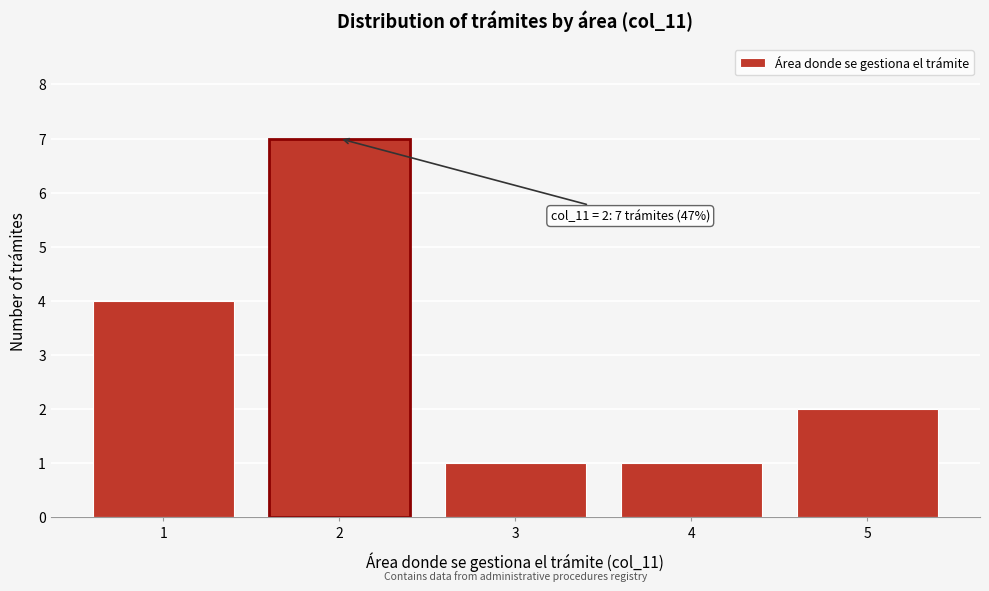

Reading left to right, transcribe all the data shown in this chart.

1=4	2=7	3=1	4=1	5=2